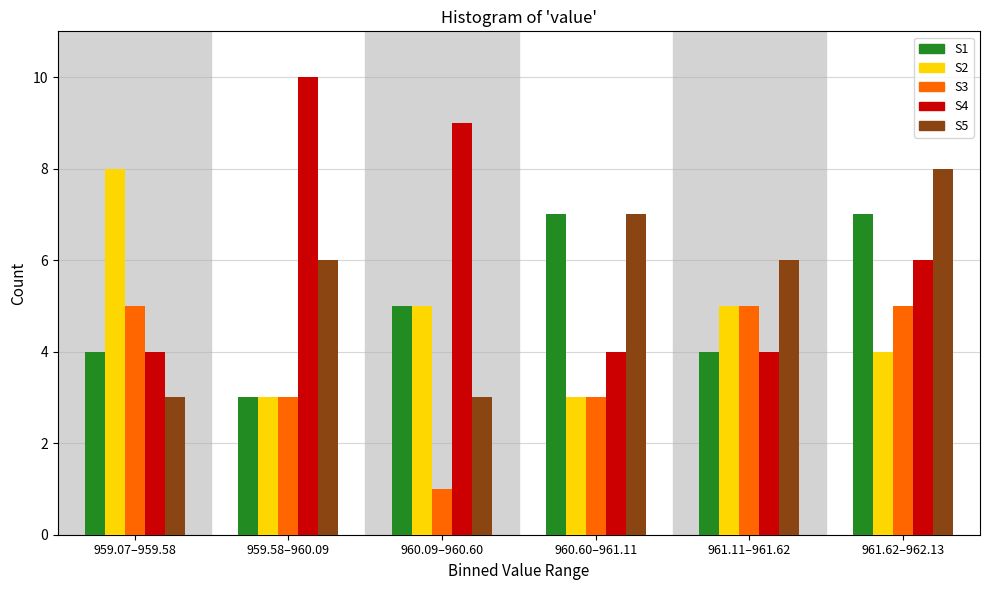

Reading left to right, transcribe all the data shown in this chart.

S1: 959.07–959.58=4	959.58–960.09=3	960.09–960.60=5	960.60–961.11=7	961.11–961.62=4	961.62–962.13=7
S2: 959.07–959.58=8	959.58–960.09=3	960.09–960.60=5	960.60–961.11=3	961.11–961.62=5	961.62–962.13=4
S3: 959.07–959.58=5	959.58–960.09=3	960.09–960.60=1	960.60–961.11=3	961.11–961.62=5	961.62–962.13=5
S4: 959.07–959.58=4	959.58–960.09=10	960.09–960.60=9	960.60–961.11=4	961.11–961.62=4	961.62–962.13=6
S5: 959.07–959.58=3	959.58–960.09=6	960.09–960.60=3	960.60–961.11=7	961.11–961.62=6	961.62–962.13=8